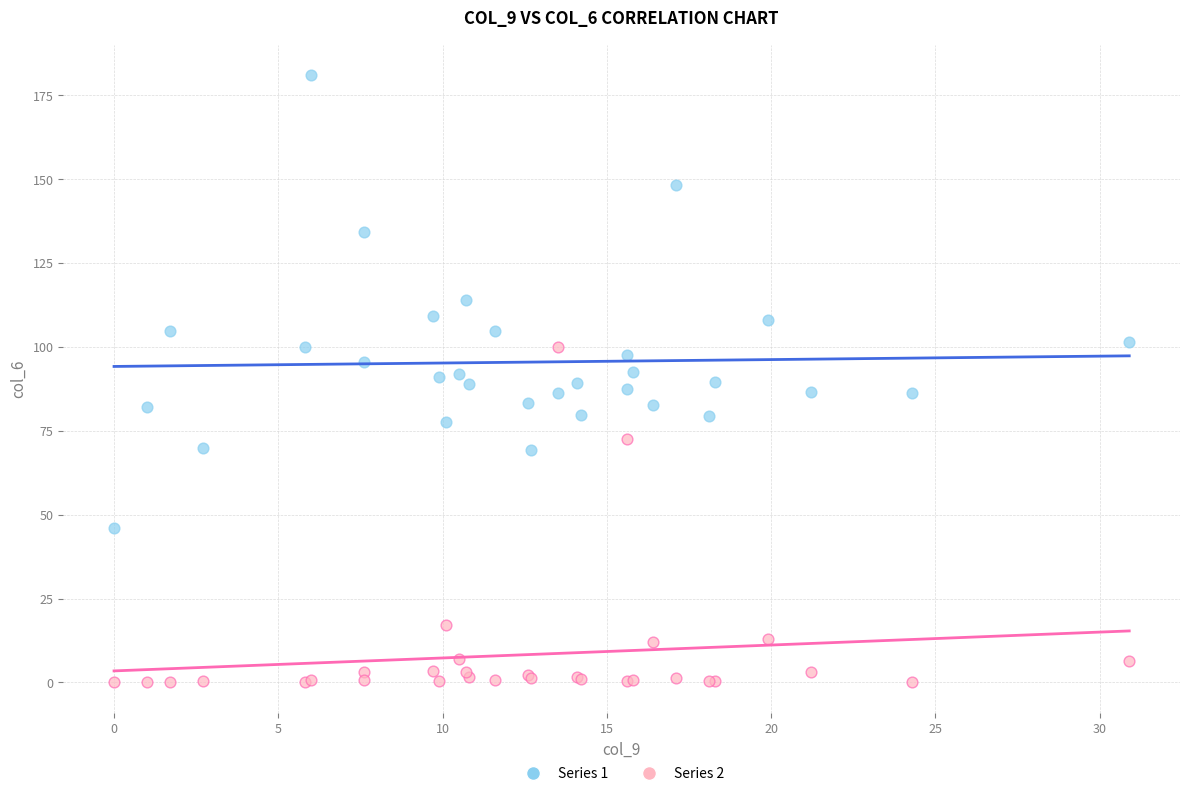

Which series contains the lowest Y value?

Series 2